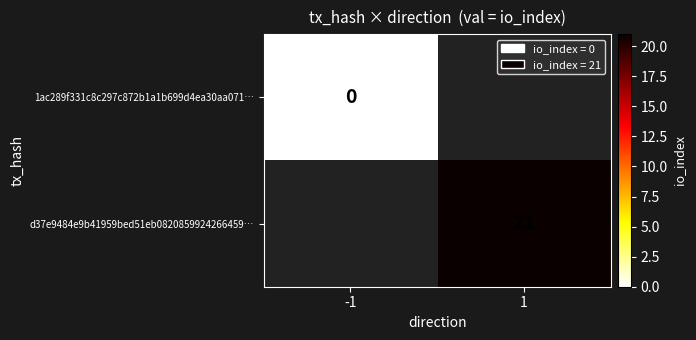

The d37e9484e9b41959bed51eb0820859924266459… series shows 33 at 1. True or false?

False